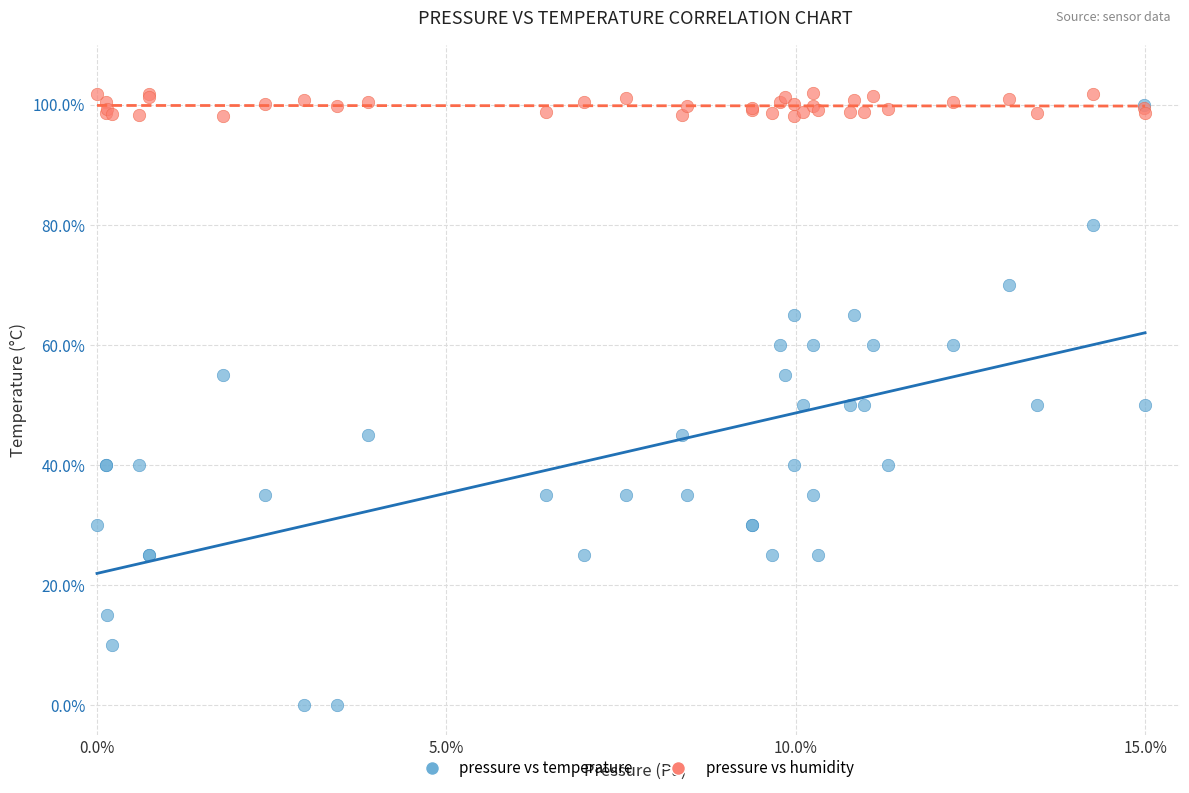

Which series has the largest Y range (max minus min)?

pressure vs temperature